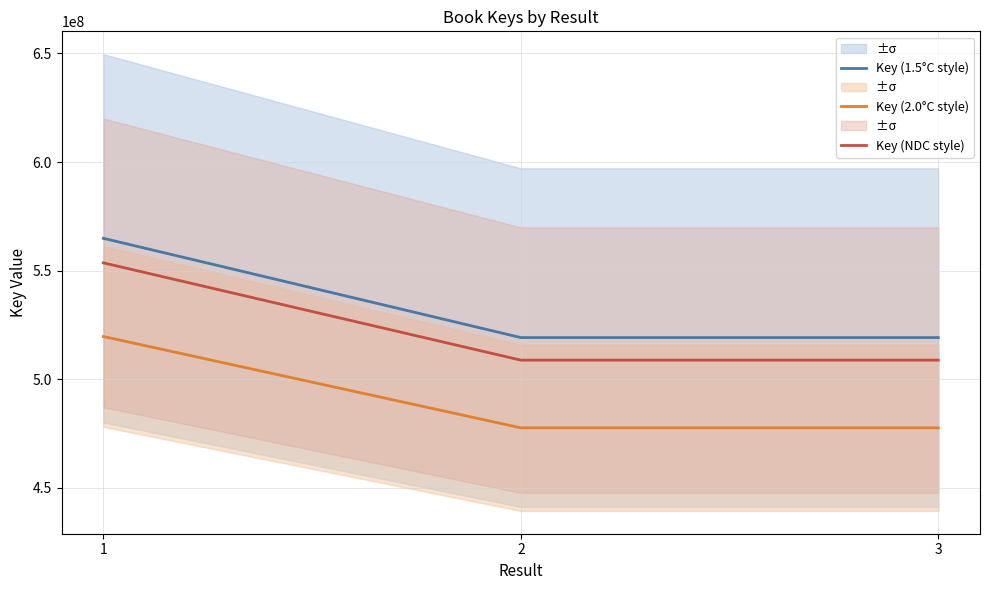

How many lines are shown in the chart?

3